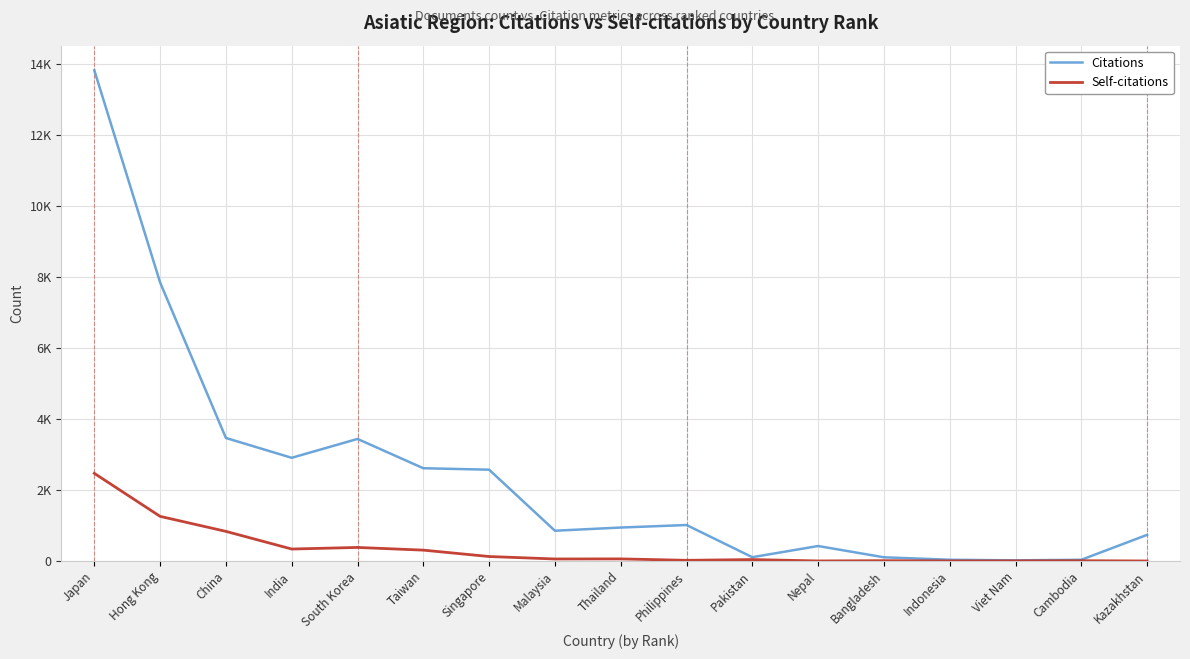

Which series changed the most between Philippines and Pakistan?

Citations